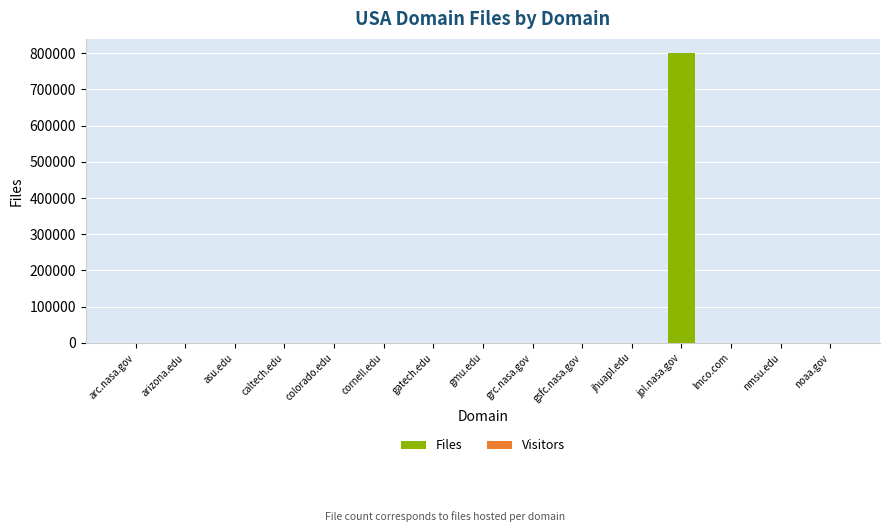

Which has a higher value, nmsu.edu or gatech.edu?

nmsu.edu